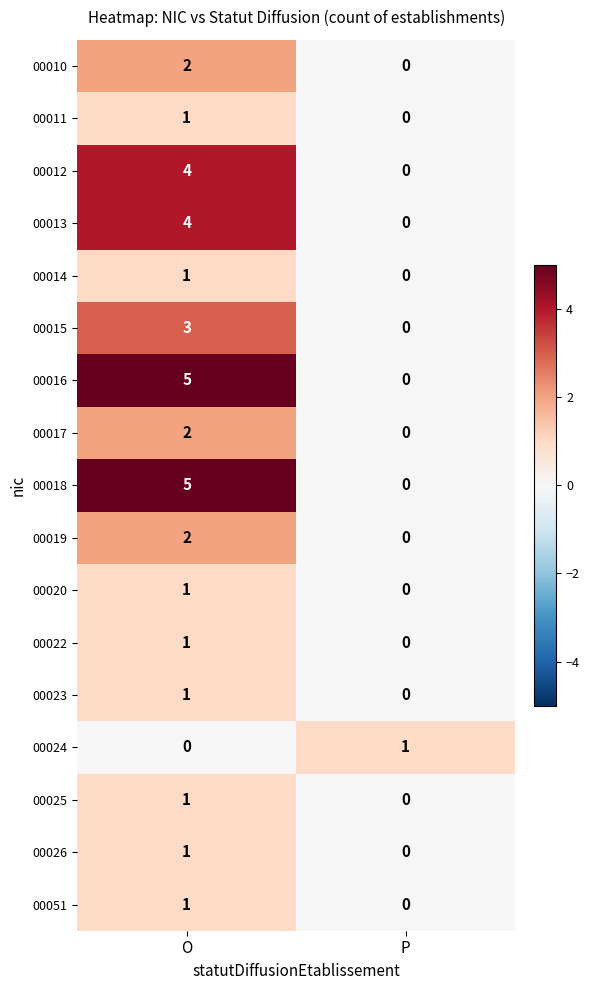

At which label is 00014 closest to 0?

P